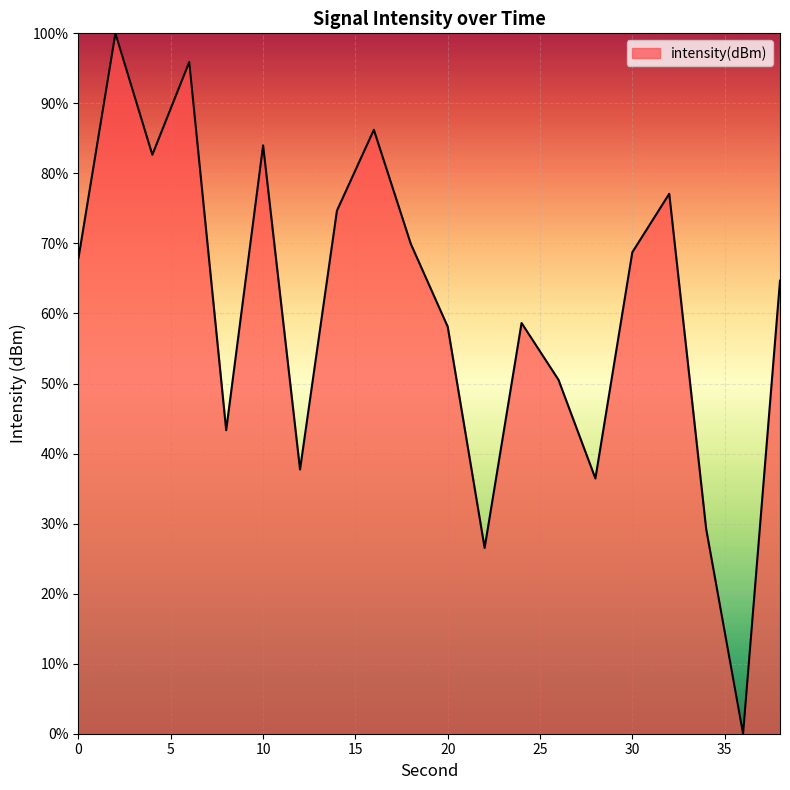

What is the maximum value shown in the chart?

100.0